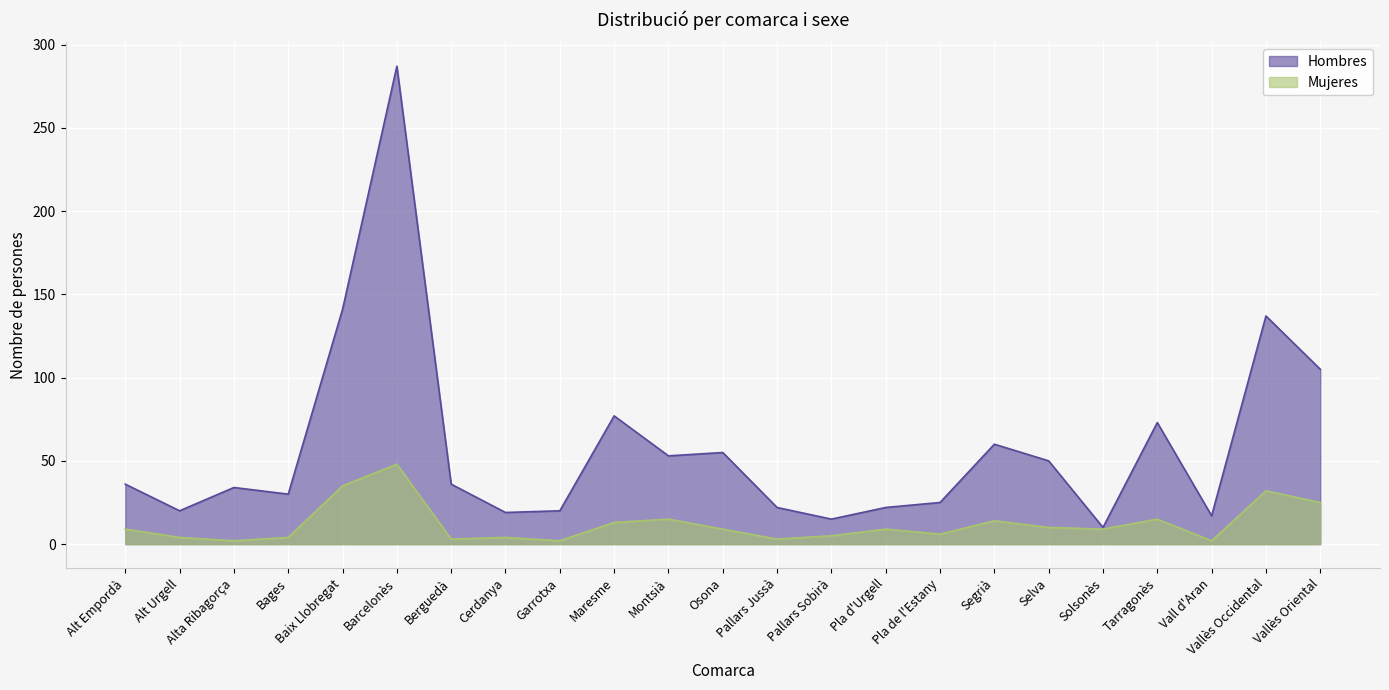

Rank the series by their maximum value, from lowest to highest.

Mujeres, Hombres